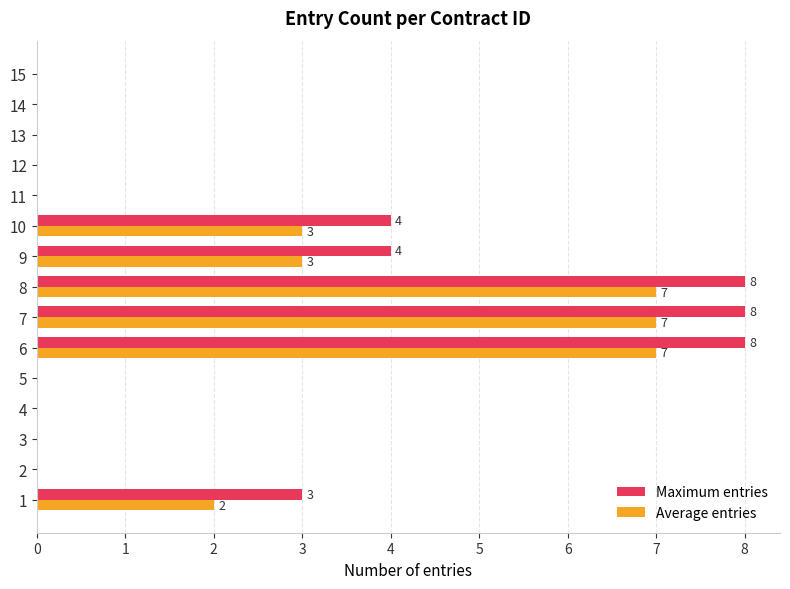

What is the greatest value displayed?

8